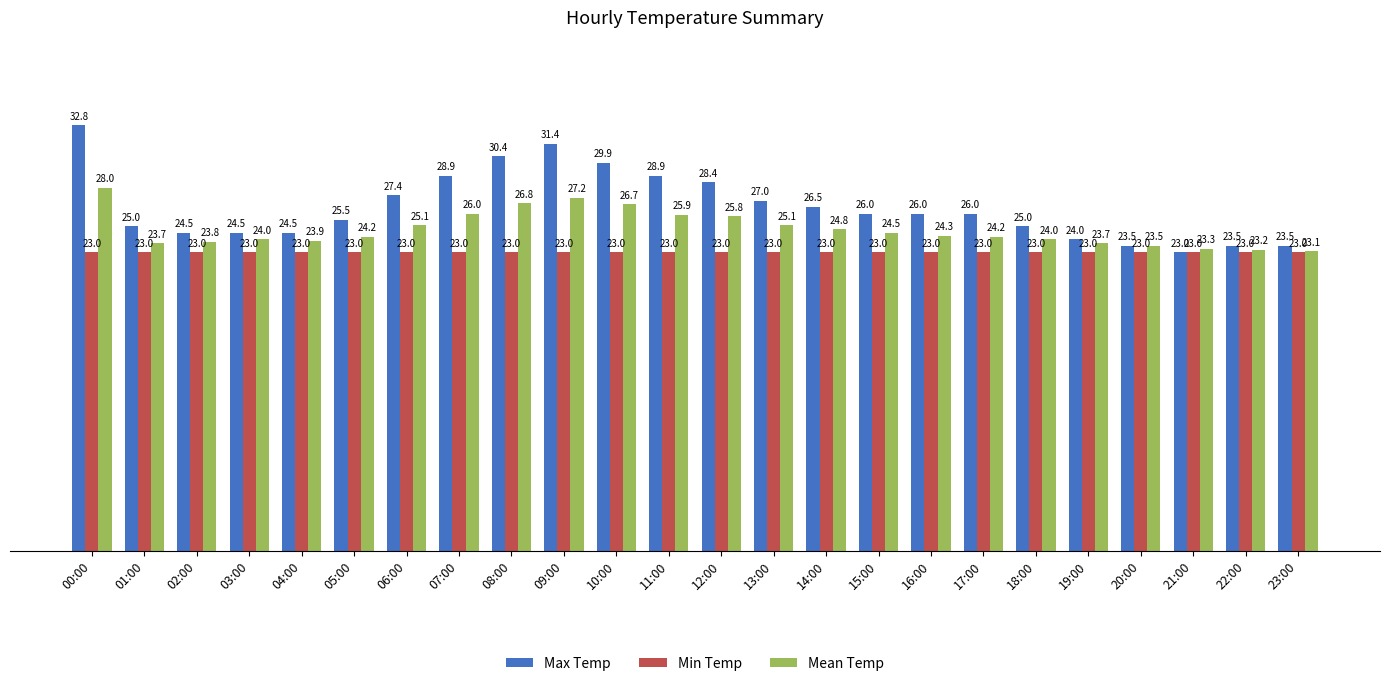

What is the lowest value of the Max Temp series?

23.0